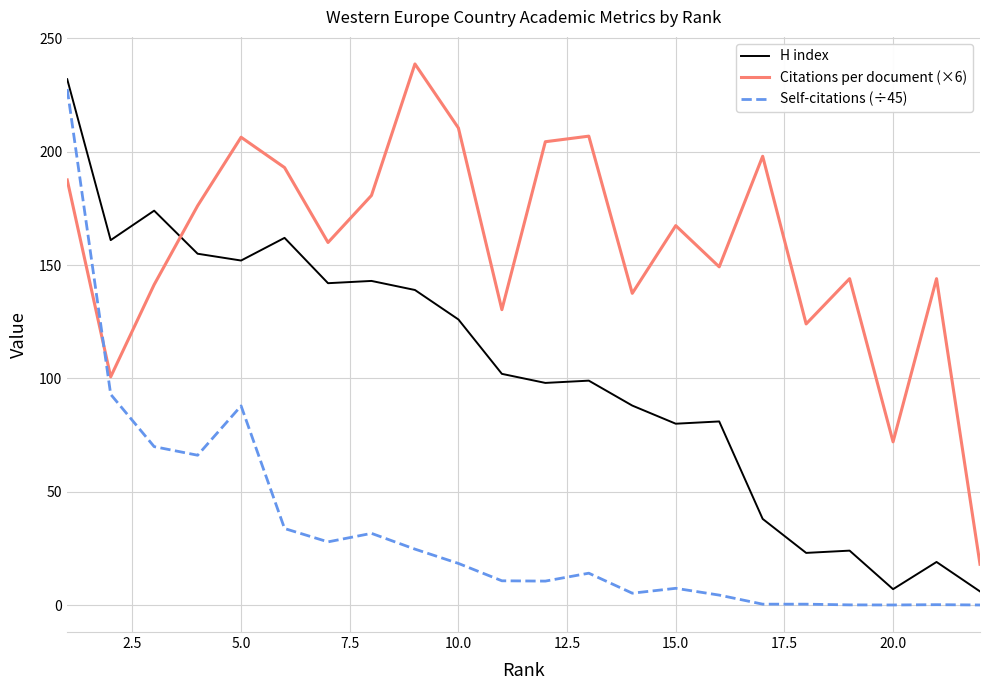

Which series has the largest total across all categories?

Citations per document (×6)